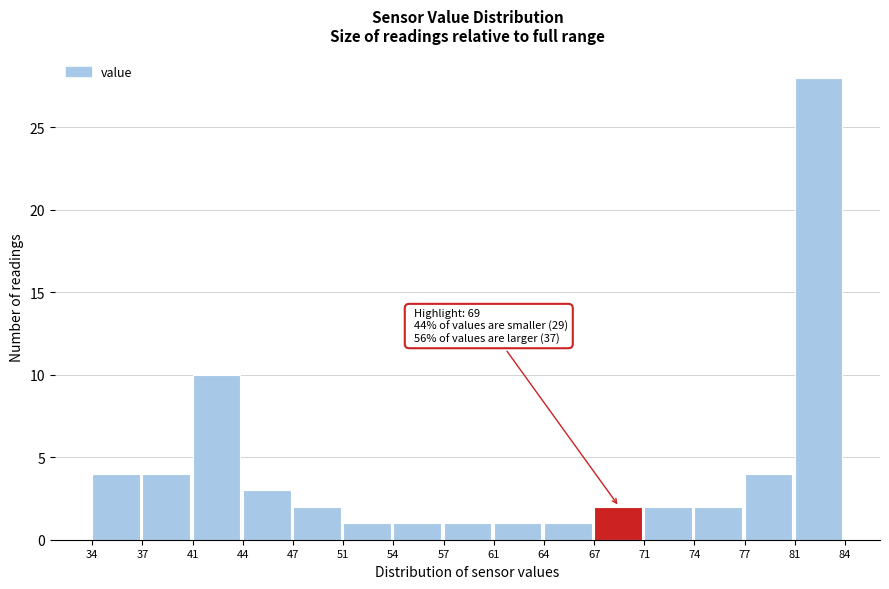

Which range on the x-axis has the tallest bar?

81 to 84